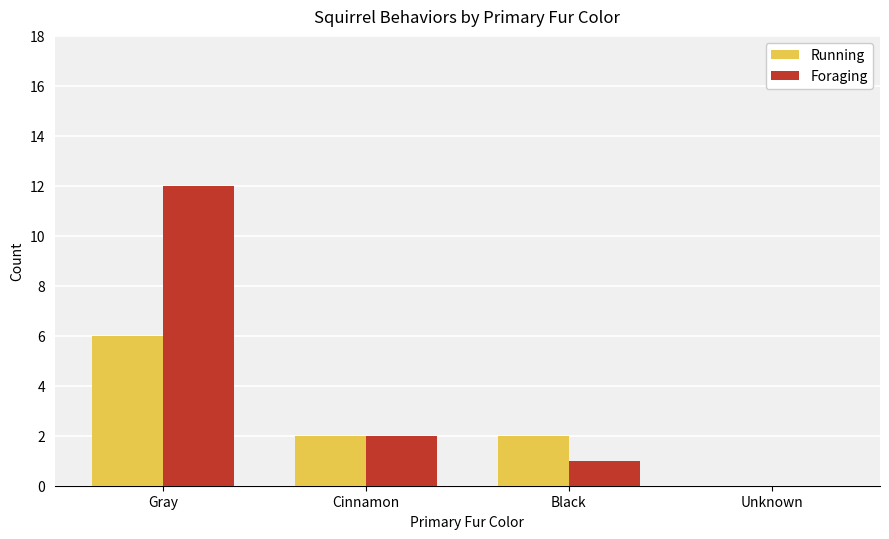

How many values in Running are above zero?

3